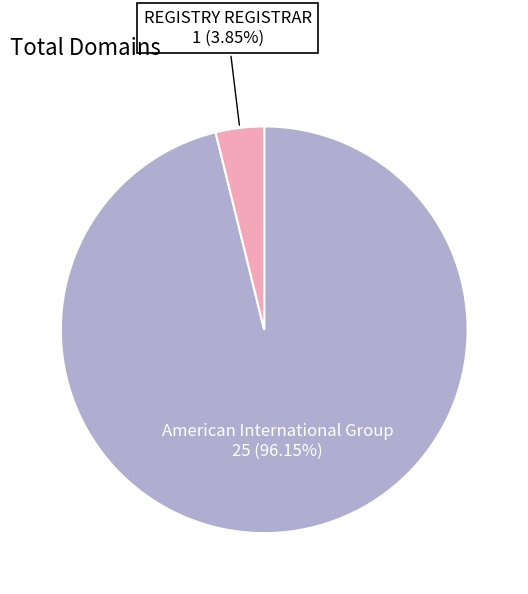

Does any single category account for the majority?

Yes